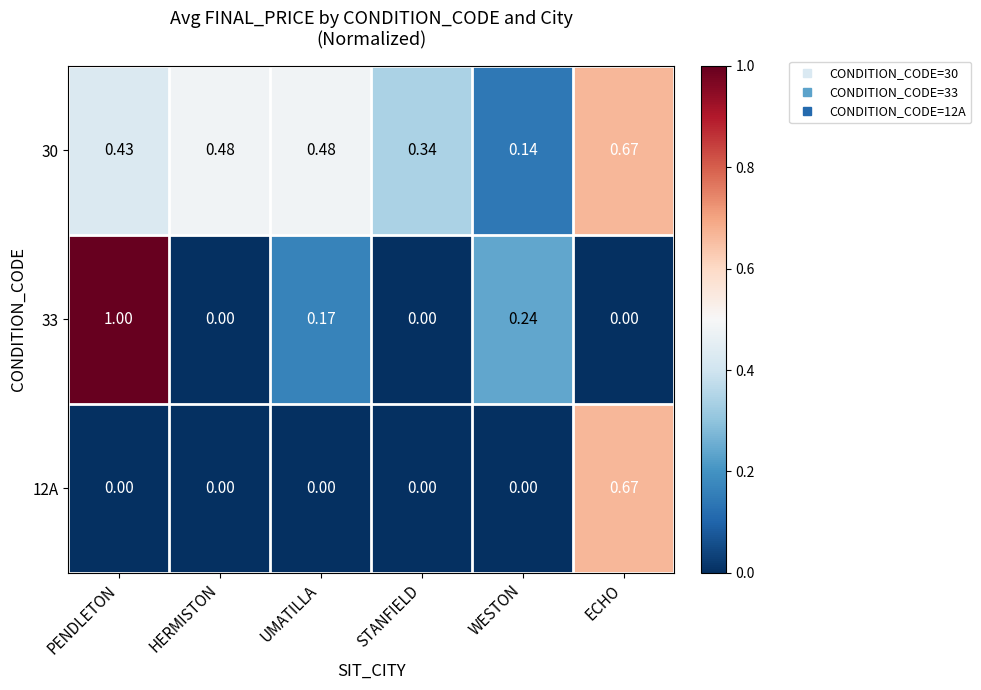

At how many categories does at least one series exceed 0?

6